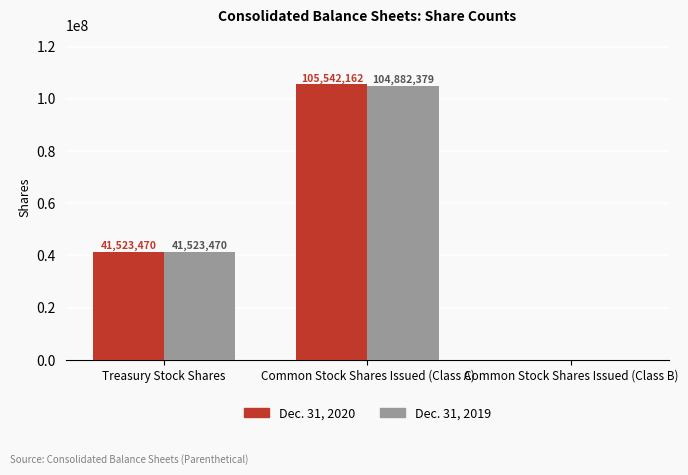

Count the Dec. 31, 2019 values in the range 0 to 104882379.

3